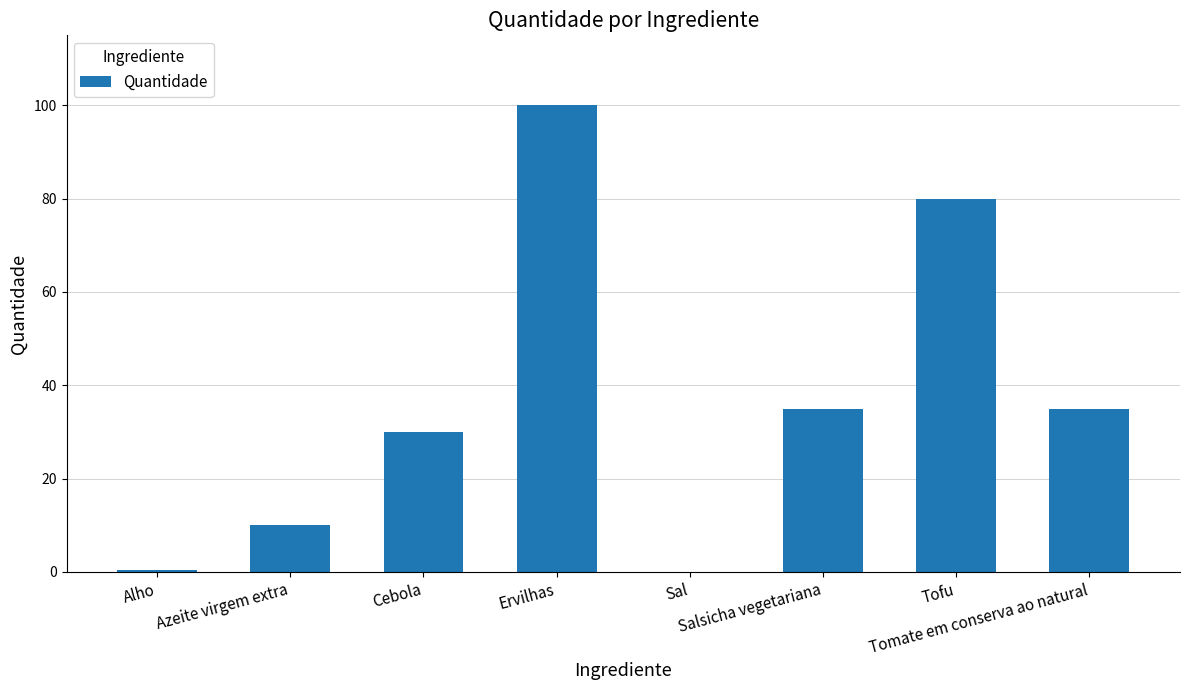

What is the greatest value displayed?

100.0